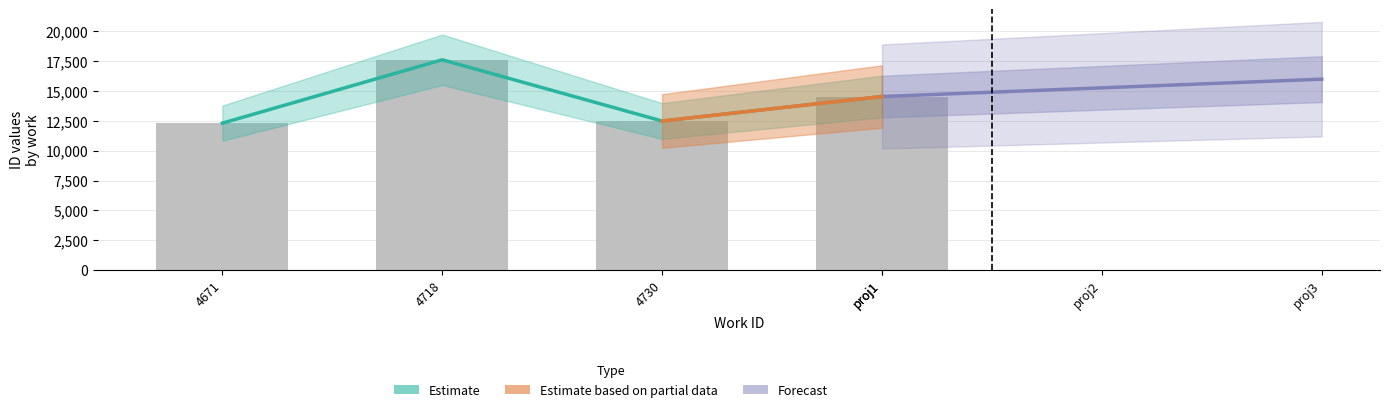

Are the bars horizontal?

No